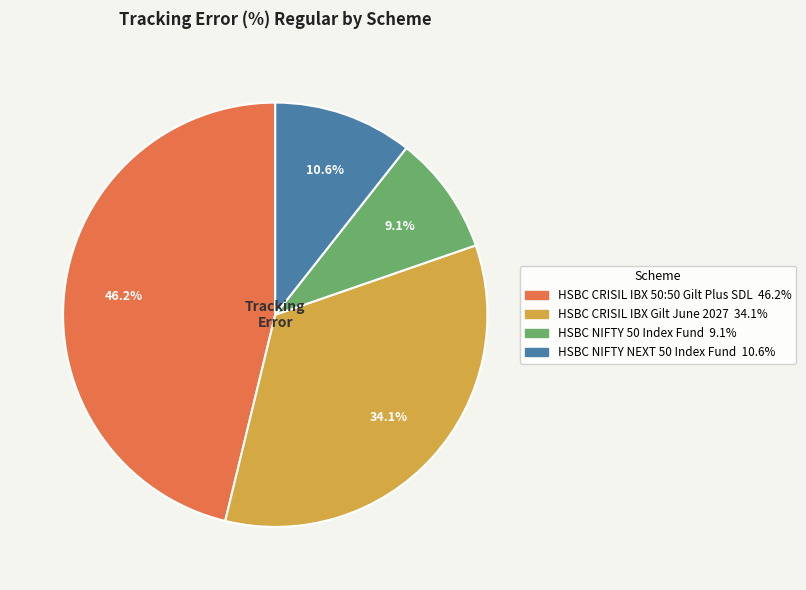

What percentage is NOT represented by HSBC NIFTY 50 Index Fund?

90.9%